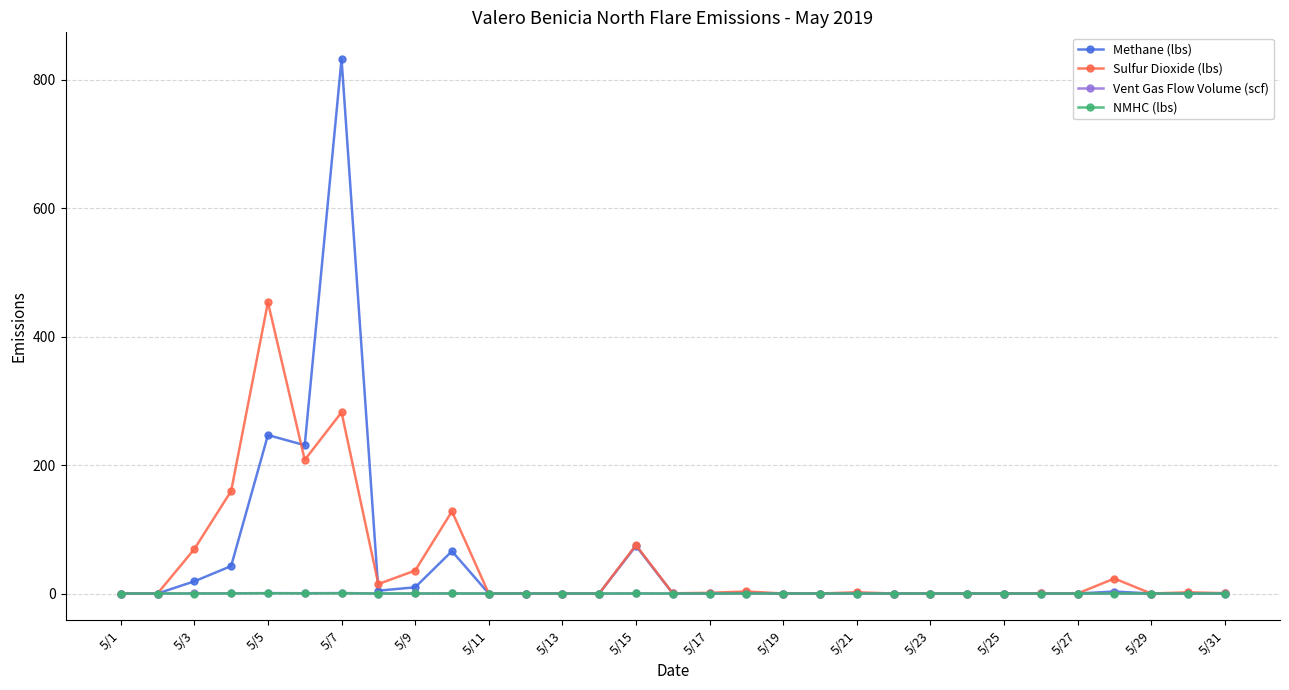

What is the average value of the Vent Gas Flow Volume (scf) series?

0.1